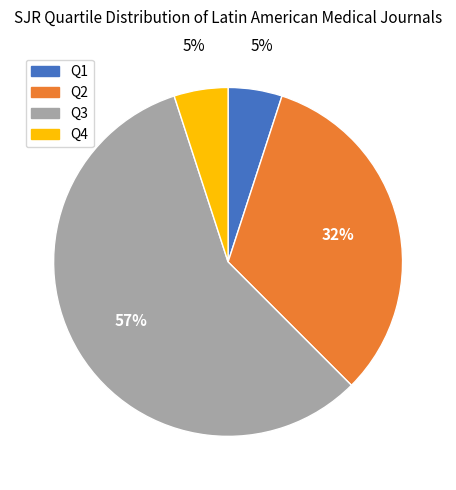

To the nearest percent, what percentage of the pie is Q3?

58%